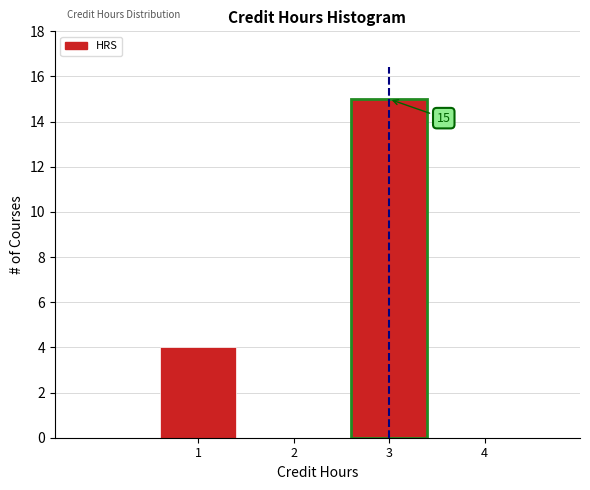

Reading right to left, transcribe all the data shown in this chart.

3=15	1=4